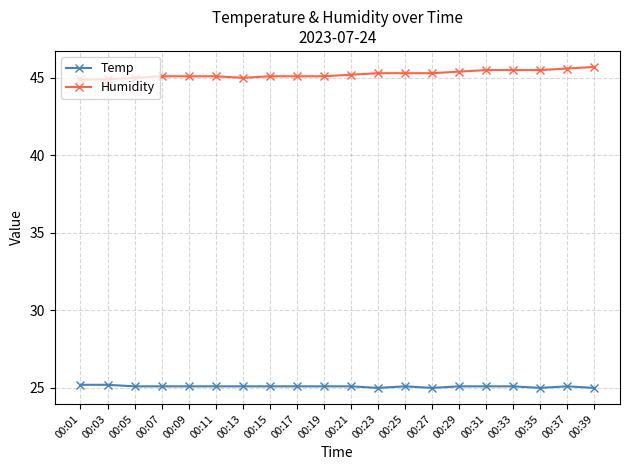

Rank the series by their maximum value, from highest to lowest.

Humidity, Temp